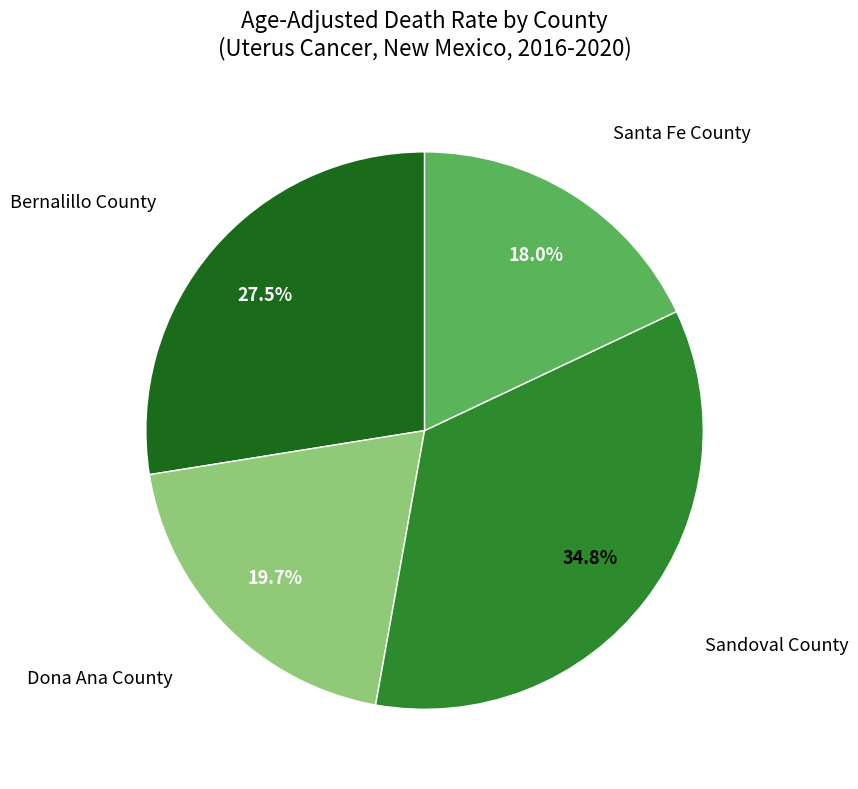

Which has a higher value, Dona Ana County or Bernalillo County?

Bernalillo County